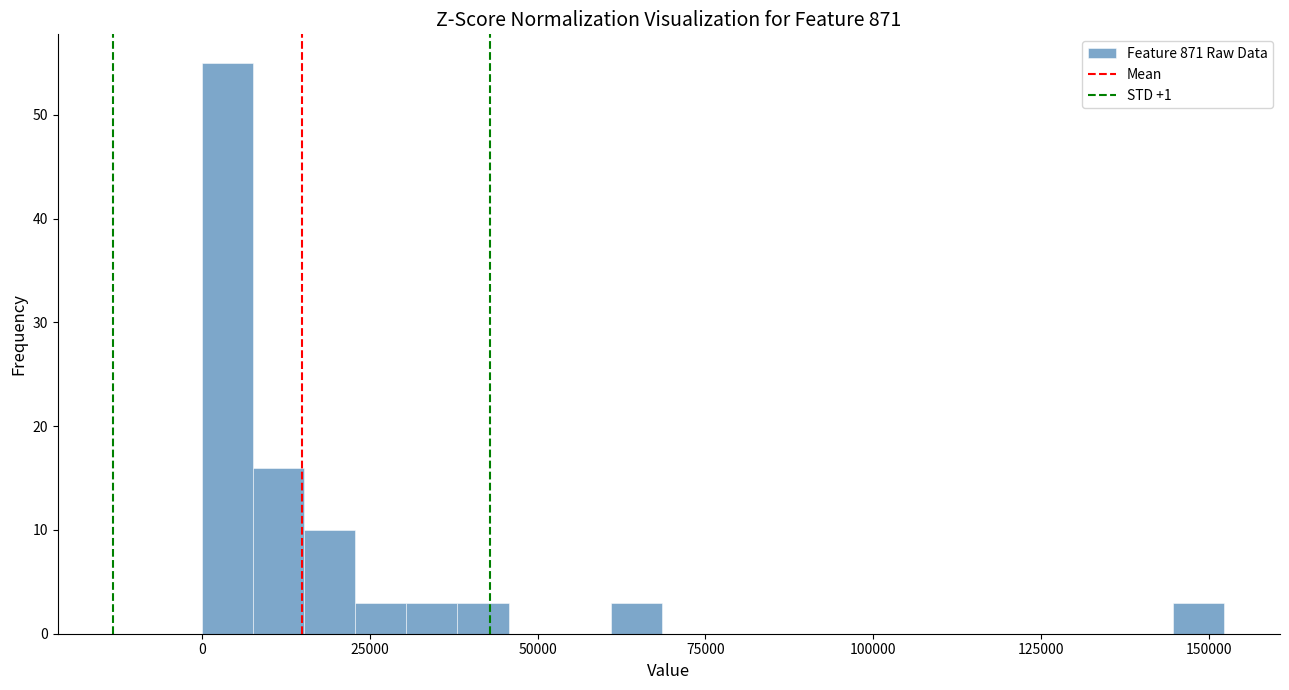

Around what value on the x-axis is the tallest bar? Give the approximate position of its centre, as read against the axis.

5000